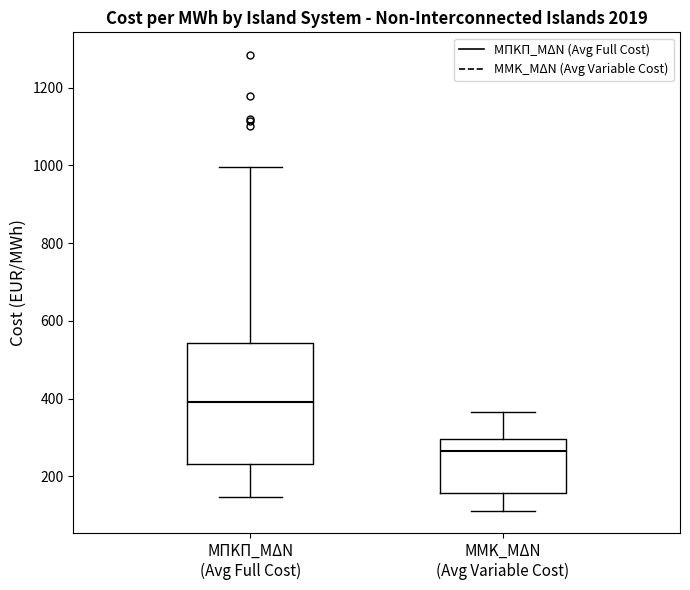

Which box is the tallest, from its lower edge to its upper edge?

ΜΠΚΠ_ΜΔΝ (Avg Full Cost)